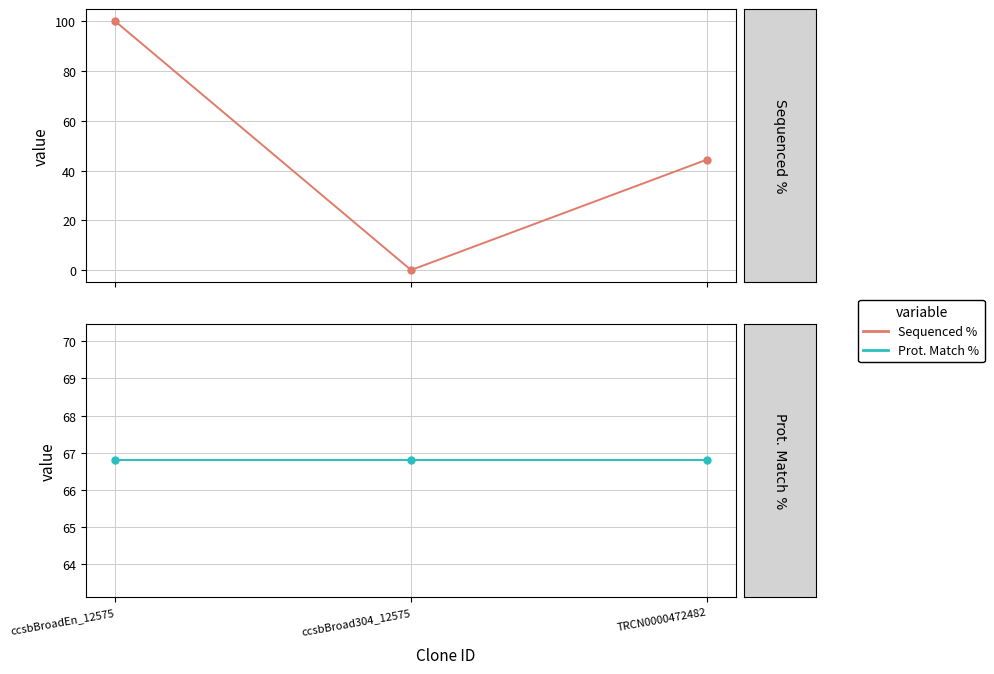

Between ccsbBroad304_12575 and TRCN0000472482, which is larger?

TRCN0000472482